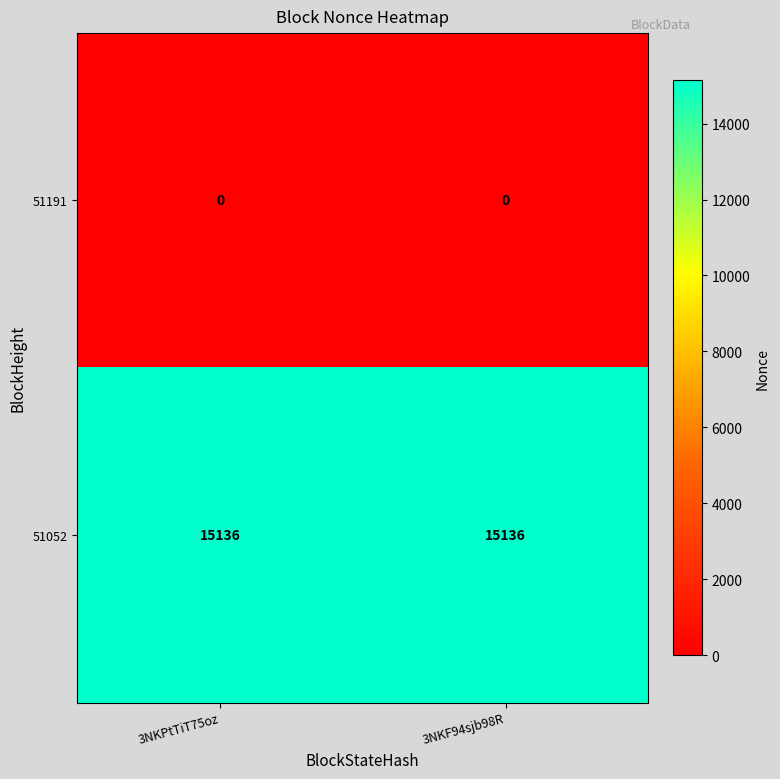

Which series has the largest total across all categories?

51052